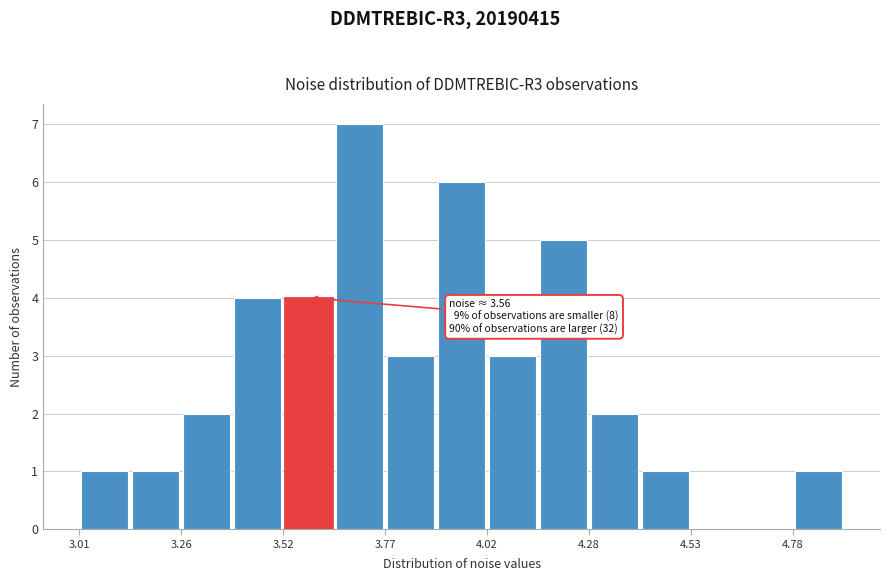

Read against the x-axis, roughly where is the centre of the tallest bar?

3.70